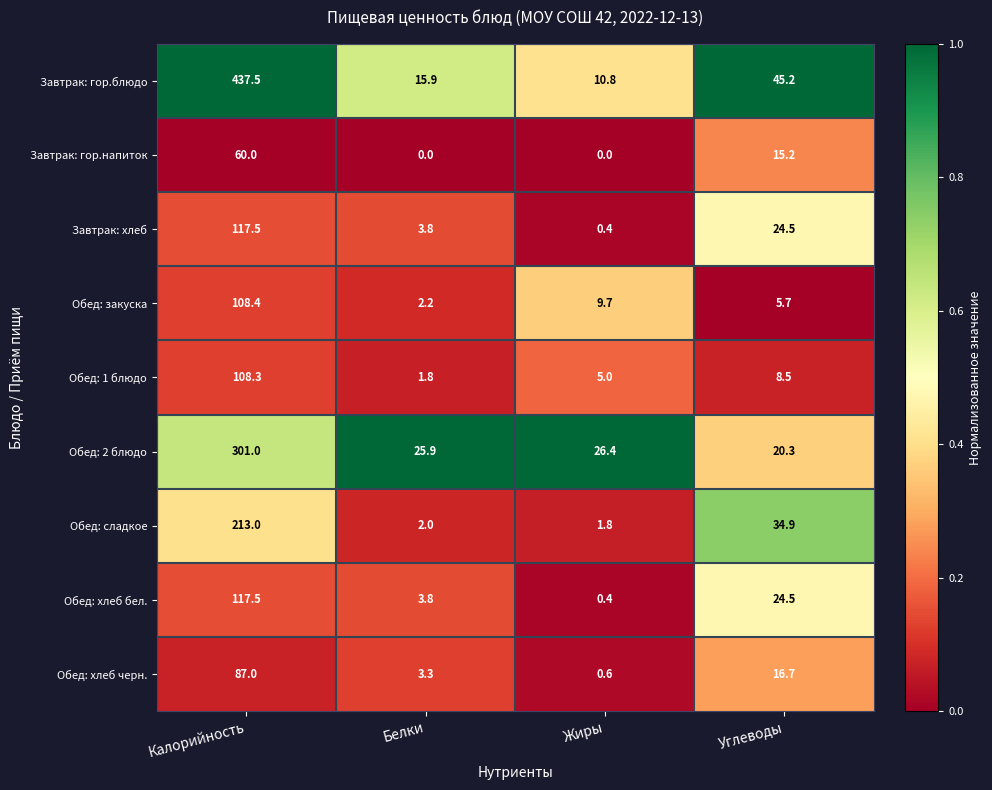

What is the maximum value shown in the chart?

437.5